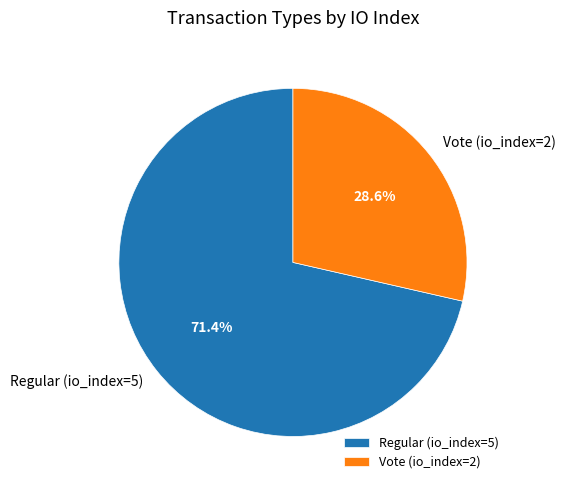

What is the total percentage of Vote (io_index=2) and Regular (io_index=5)?

100.0%